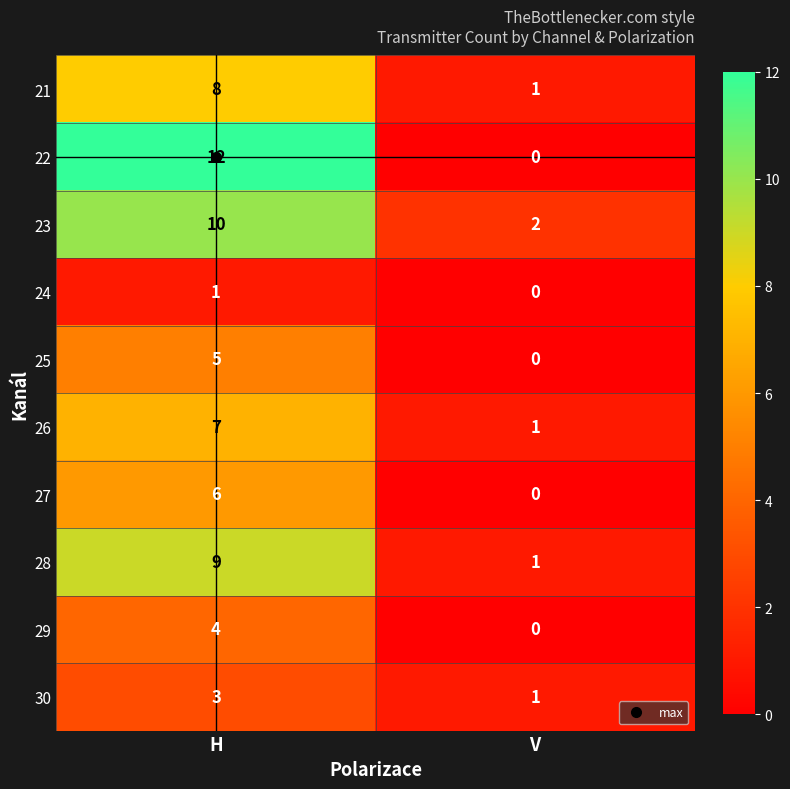

What is the difference between the highest and lowest values at H?

11